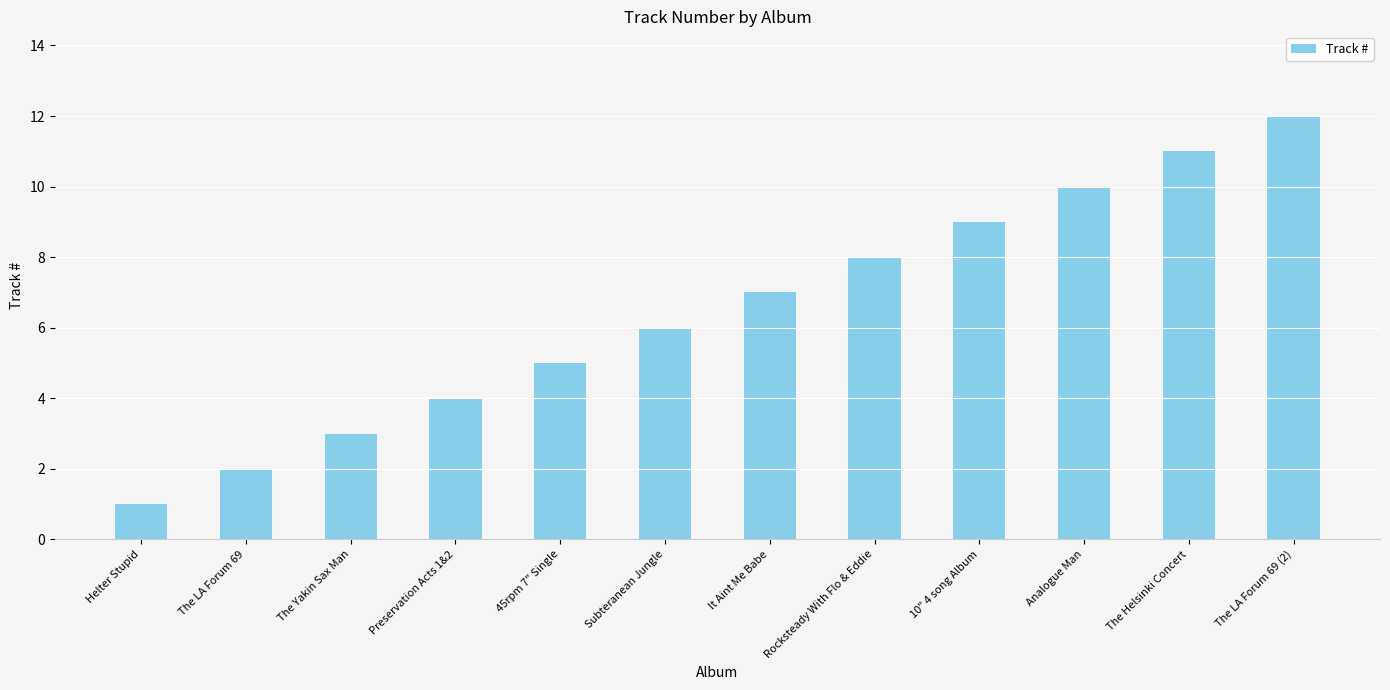

What is the maximum value shown in the chart?

12